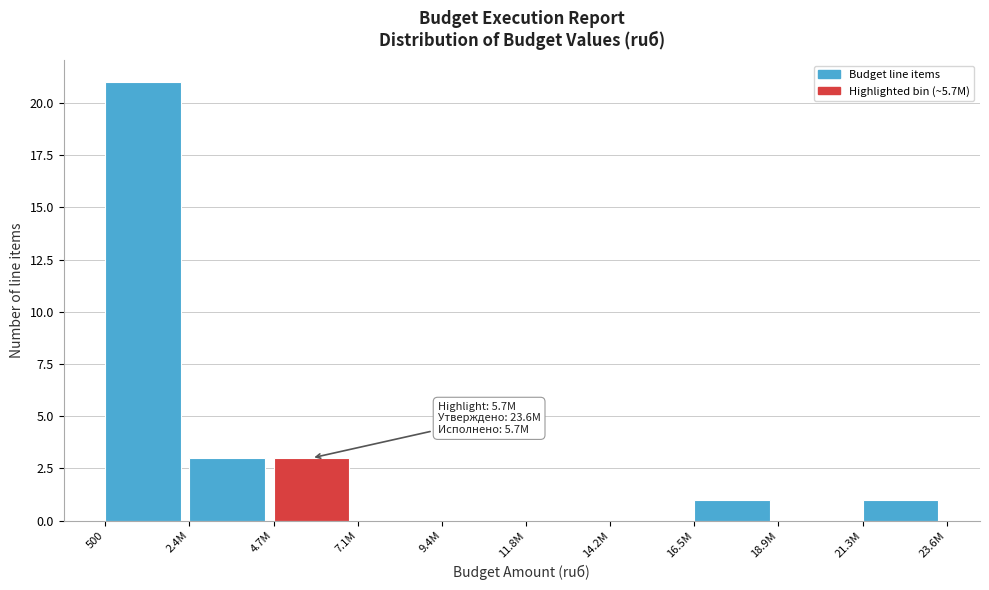

Reading left to right, what are all the values shown in this chart?

500=21	2.4M=3	4.7M=3	7.1M=0	9.4M=0	11.8M=0	14.2M=0	16.5M=1	18.9M=0	21.3M=1